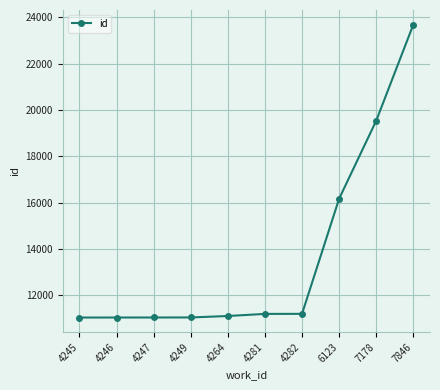

Is it true that the value at 7178 is 34791?

False